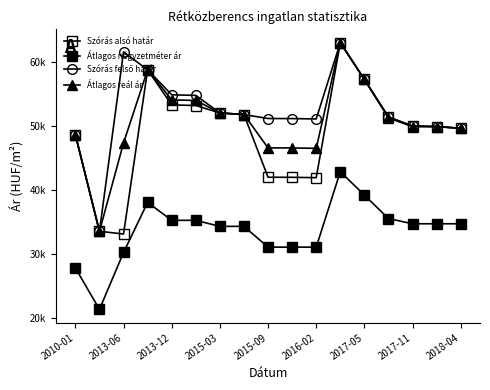

Is this an area chart (filled region under the line)?

No